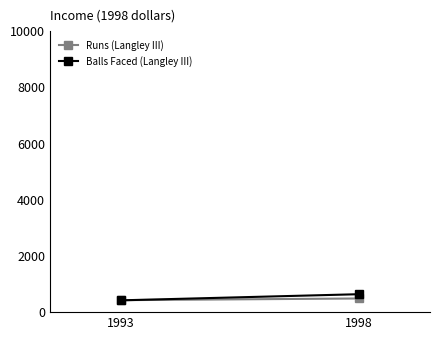

List the labels in order of Balls Faced (Langley III) value, largest first.

1998, 1993